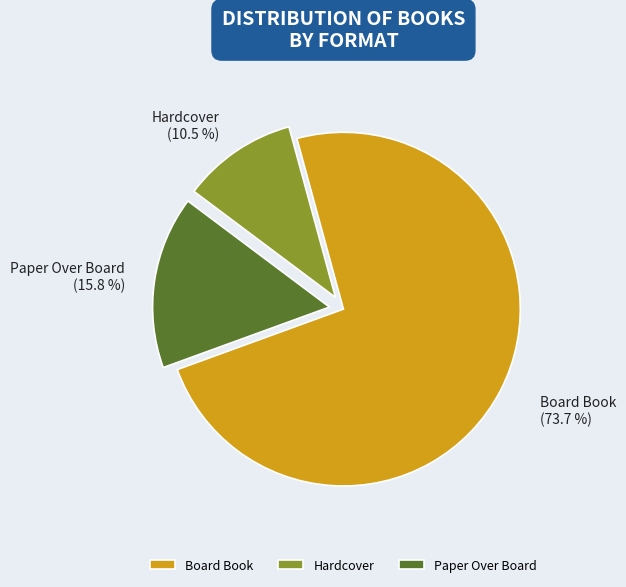

To the nearest percent, what is the difference between the largest and smallest slice percentages?

63%